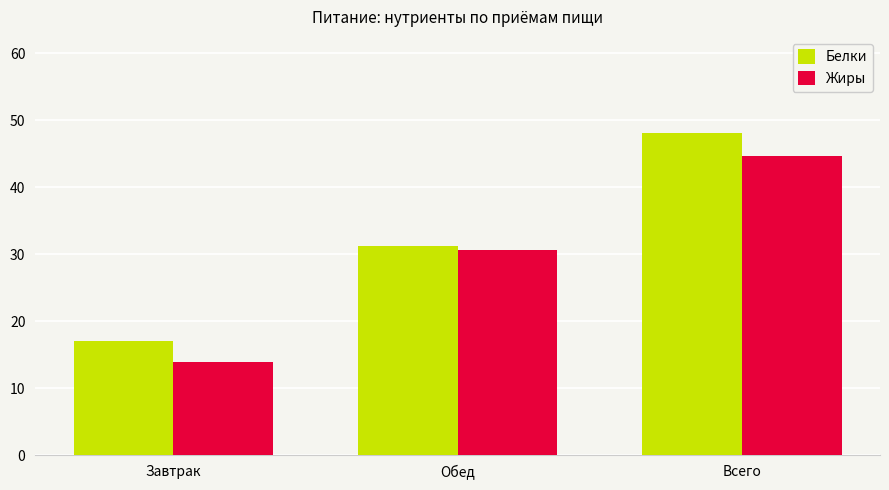

What is the label of the 1st bar from the right?

Всего